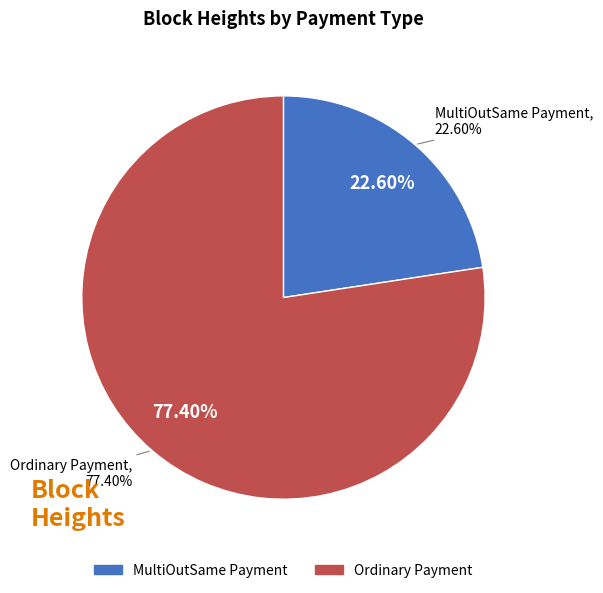

Combined, do MultiOutSame Payment and Ordinary Payment account for over 50%?

Yes